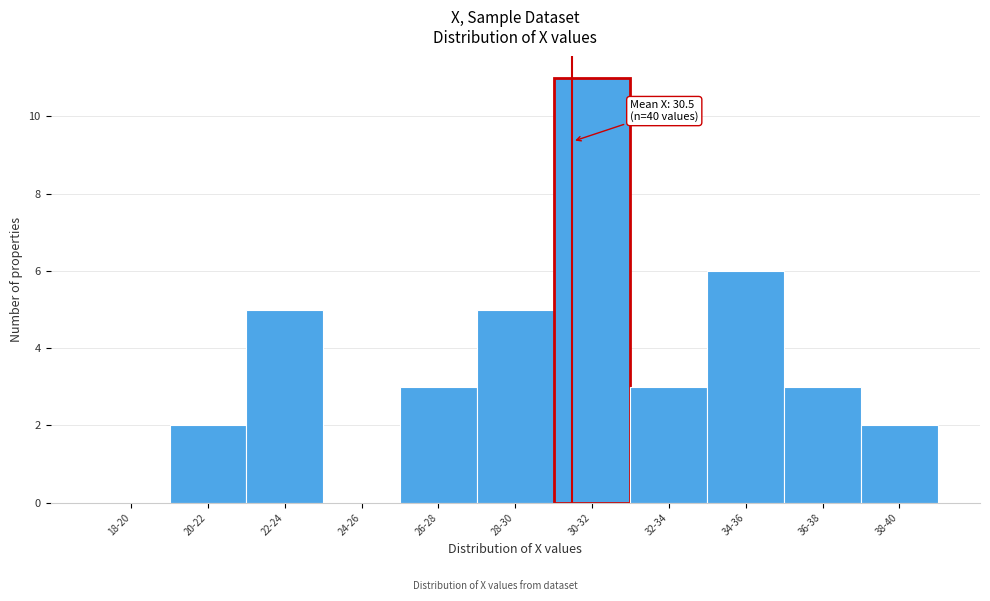

Reading right to left, list all the values displayed in this chart.

38-40=2	36-38=3	34-36=6	32-34=3	30-32=11	28-30=5	26-28=3	24-26=0	22-24=5	20-22=2	18-20=0